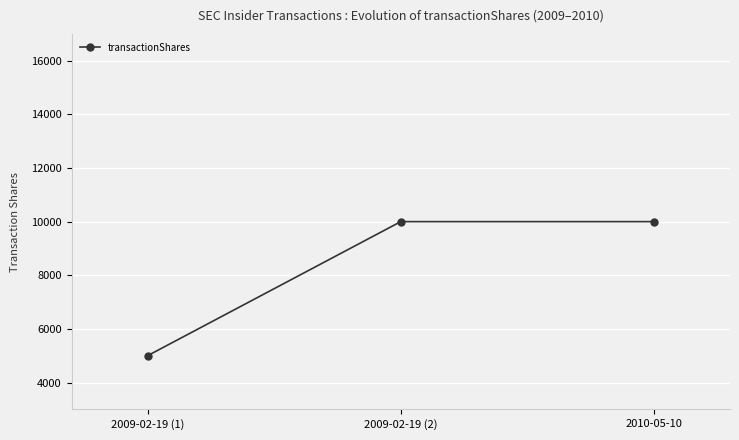

Which category has the lowest value across all series?

2009-02-19 (1)